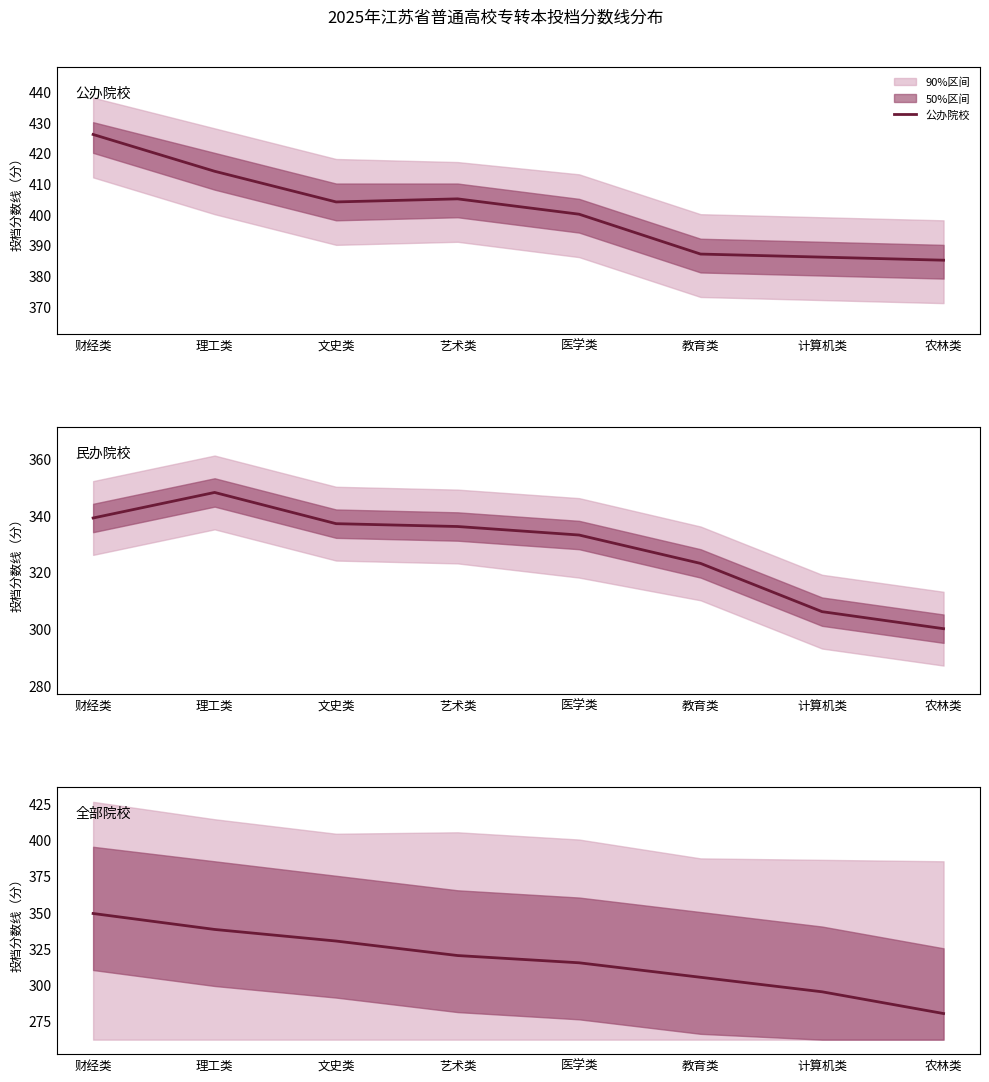

How many lines are shown in the chart?

3